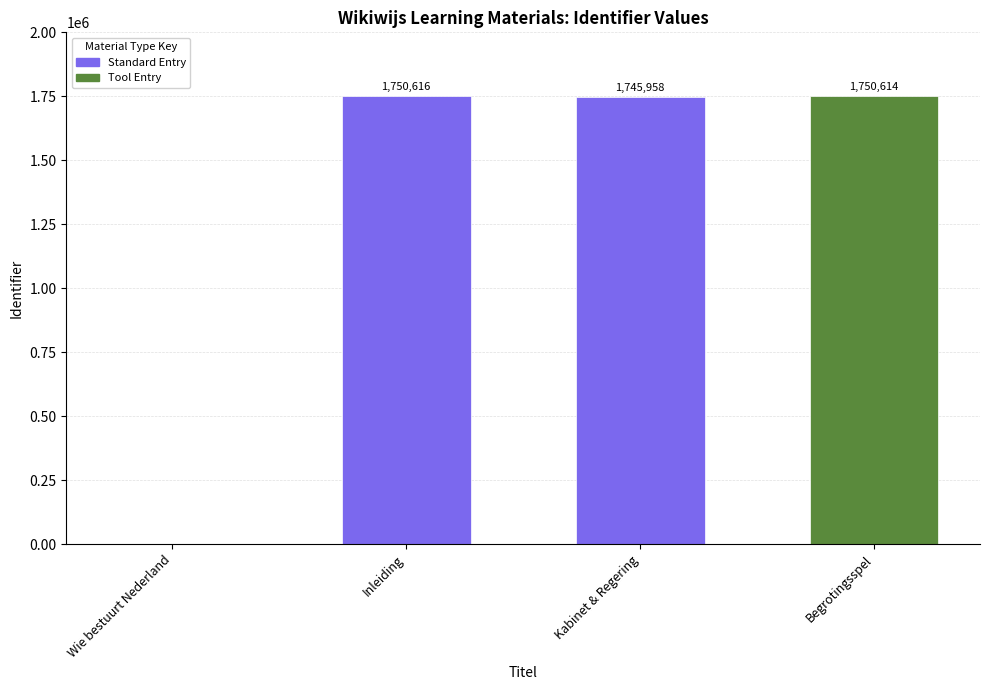

What is the maximum value shown in the chart?

1750616